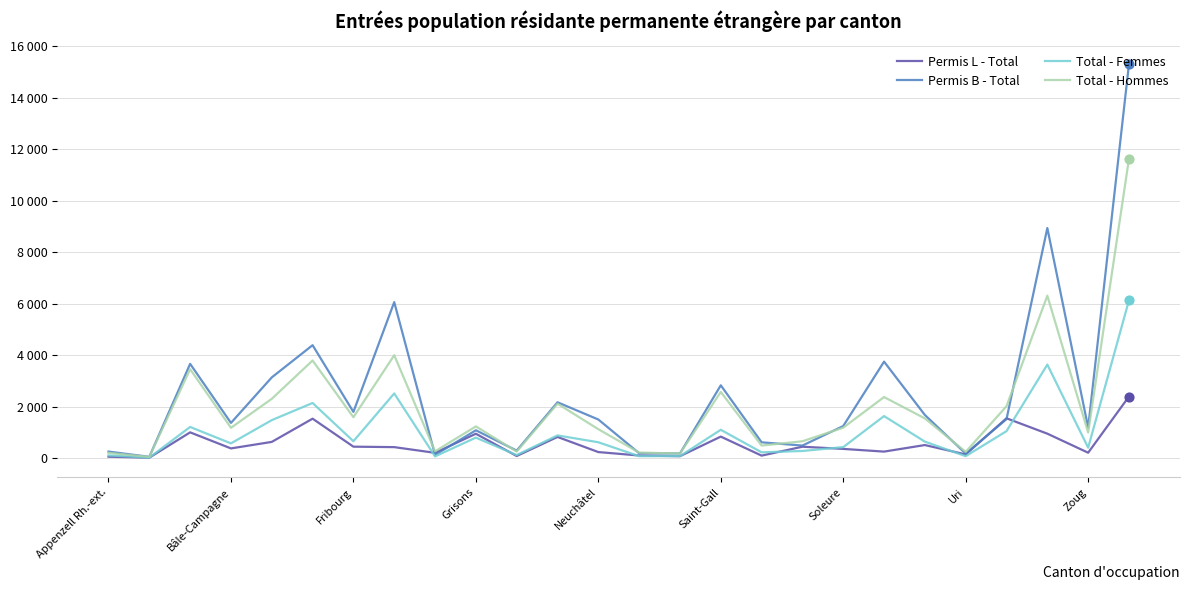

What are all the series names shown in the legend?

Permis L - Total, Permis B - Total, Total - Femmes, Total - Hommes